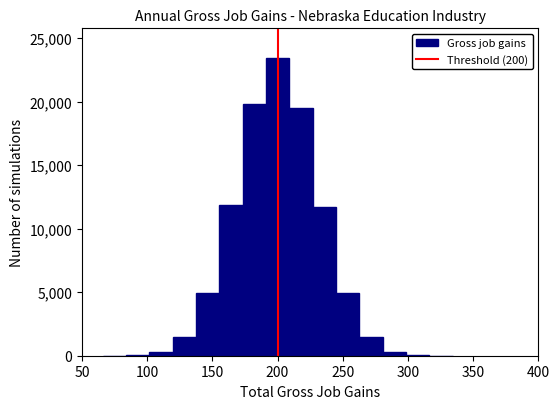

Read against the x-axis, roughly where is the centre of the tallest bar?

200